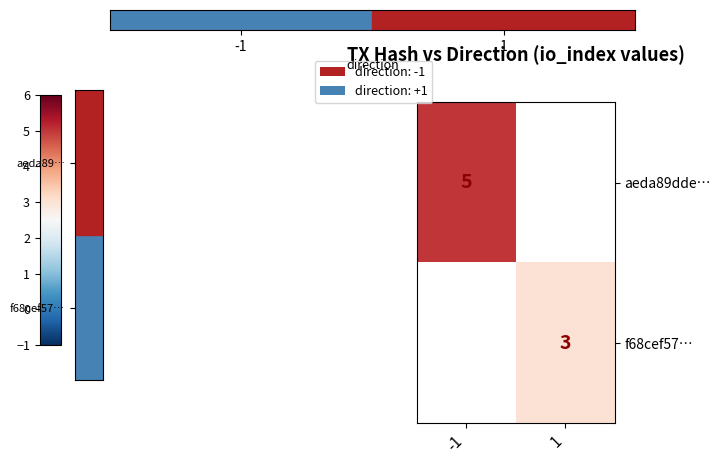

Is the value of f68cef57… at 1 greater than the value of aeda89dde… at -1?

No